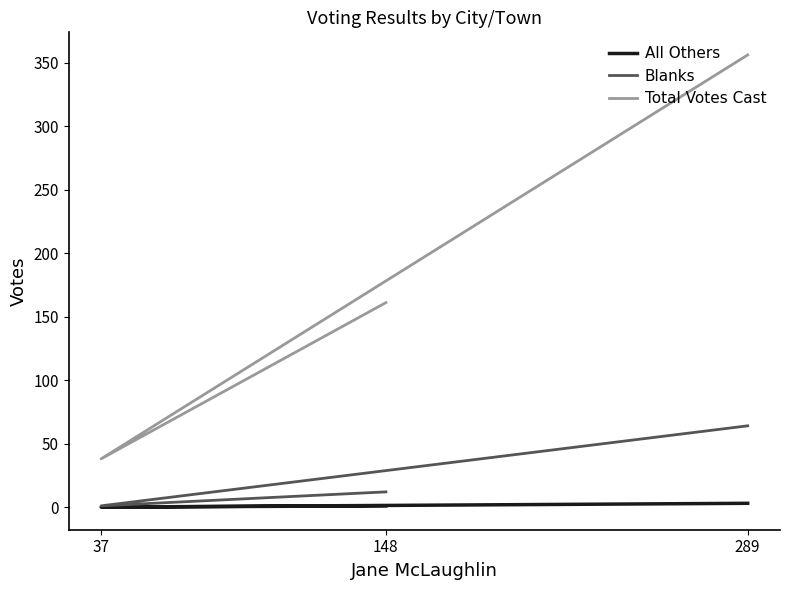

Count the All Others values in the range 0 to 3.

3